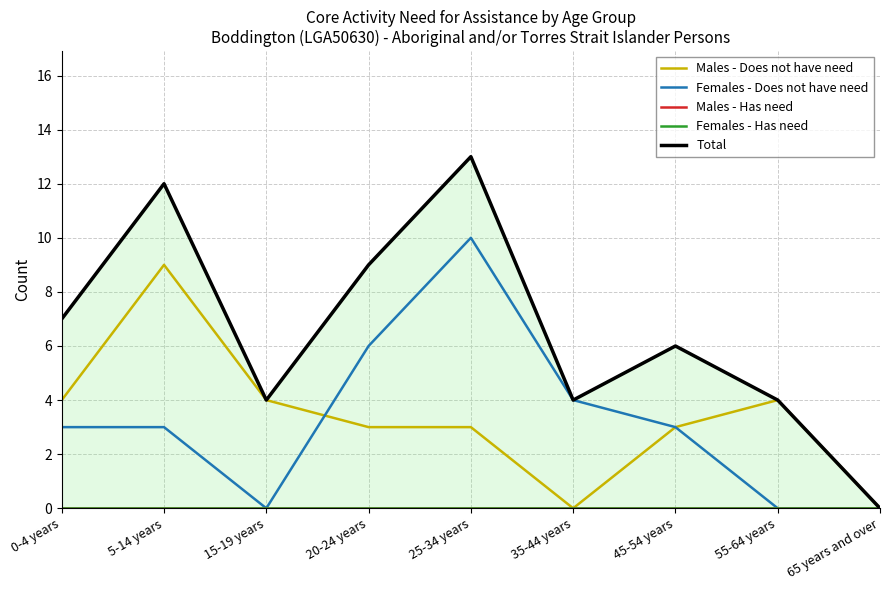

How many data points in Males - Does not have need are above 3?

4